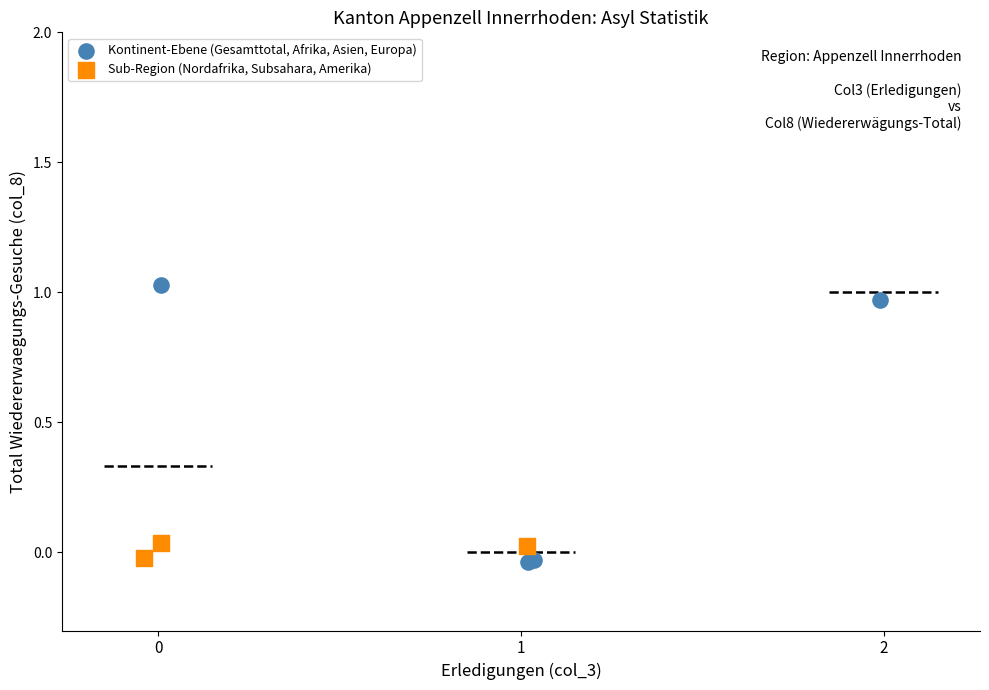

Which series has the largest Y range (max minus min)?

Kontinent-Ebene (Gesamttotal, Afrika, Asien, Europa)